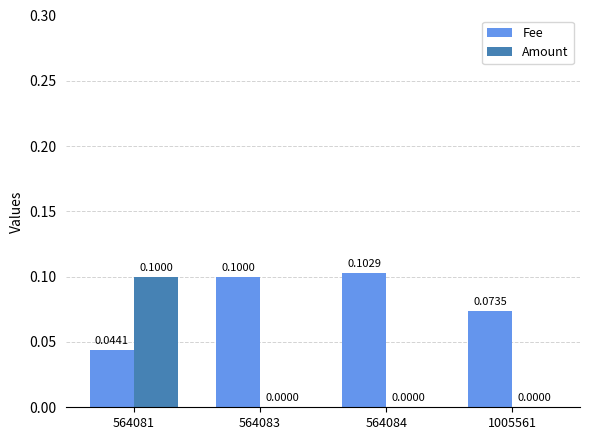

What is the sum of all Fee values?

0.3